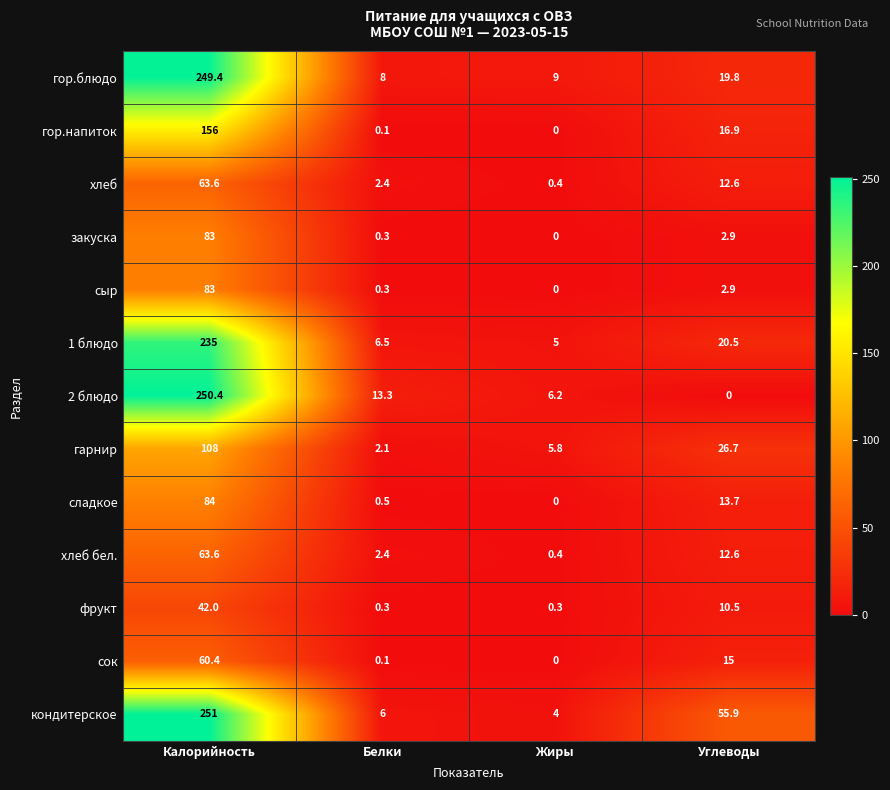

What is the maximum value shown in the chart?

251.0